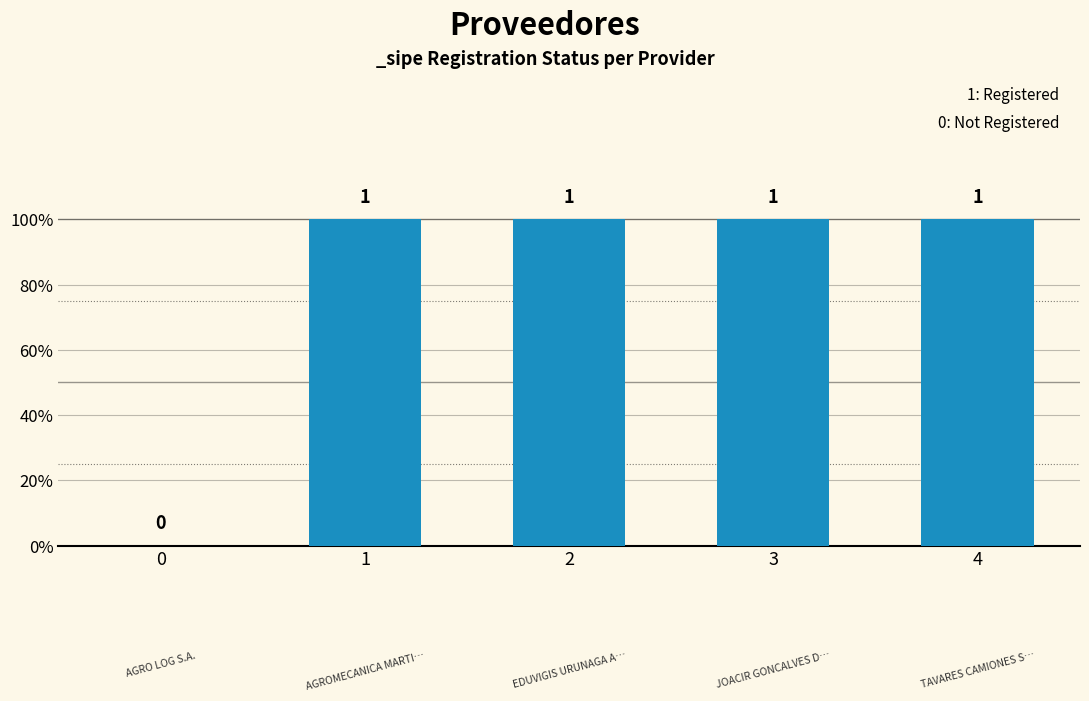

List the labels in order of value, smallest first.

0, 1, 2, 3, 4